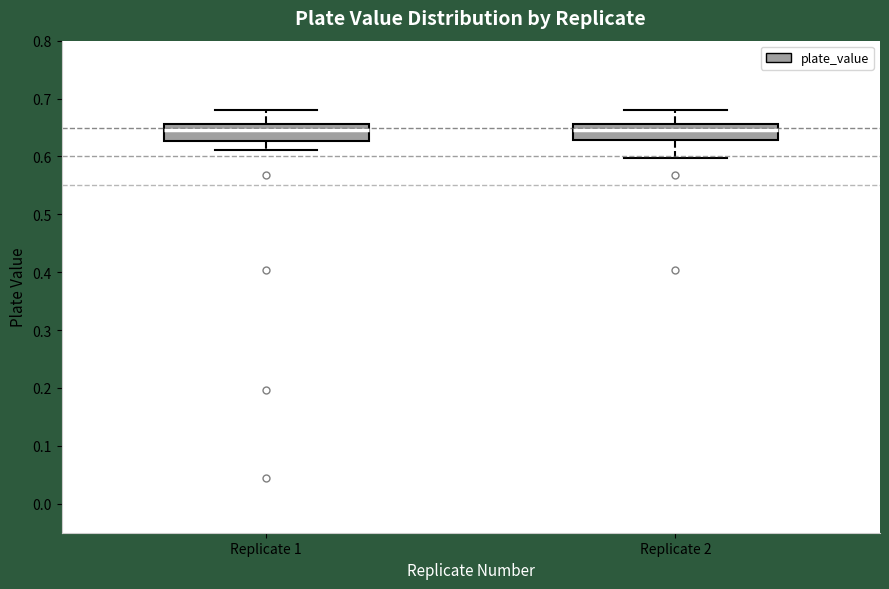

Reading left to right, transcribe this box plot: for each box, give where its median line is, the range the box spans, and where its two whiskers end, as read against the y-axis. The values are not printed on the chart, so give them approximately, as read against the axis.

Replicate 1: median 0.65, box 0.63 to 0.66, whiskers 0.61 to 0.68
Replicate 2: median 0.65, box 0.63 to 0.66, whiskers 0.60 to 0.68